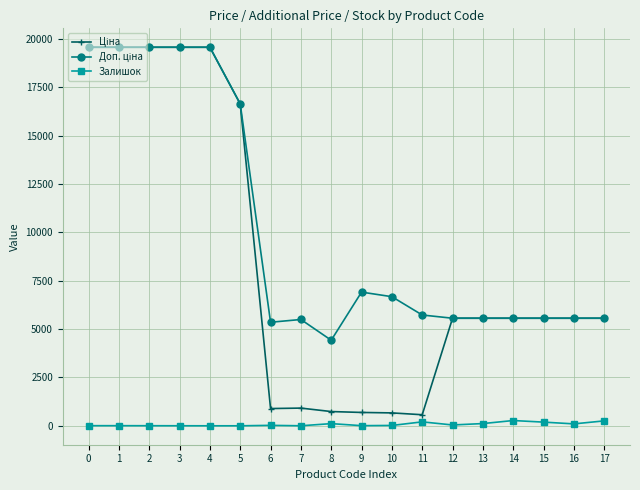

How many lines are shown in the chart?

3